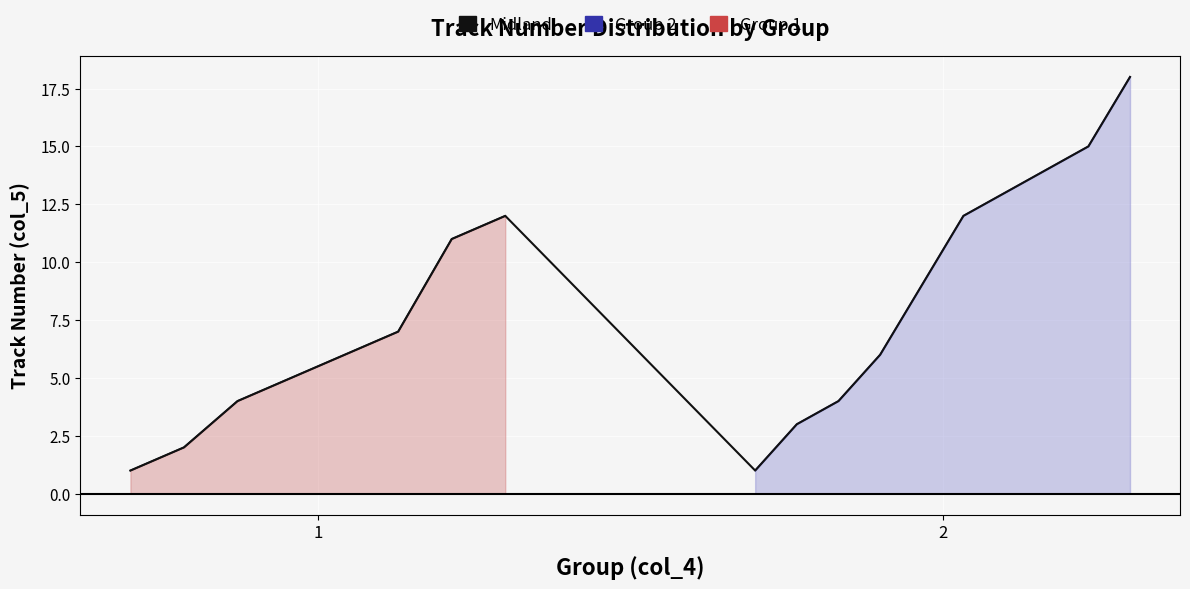

How many values are below 7?

9